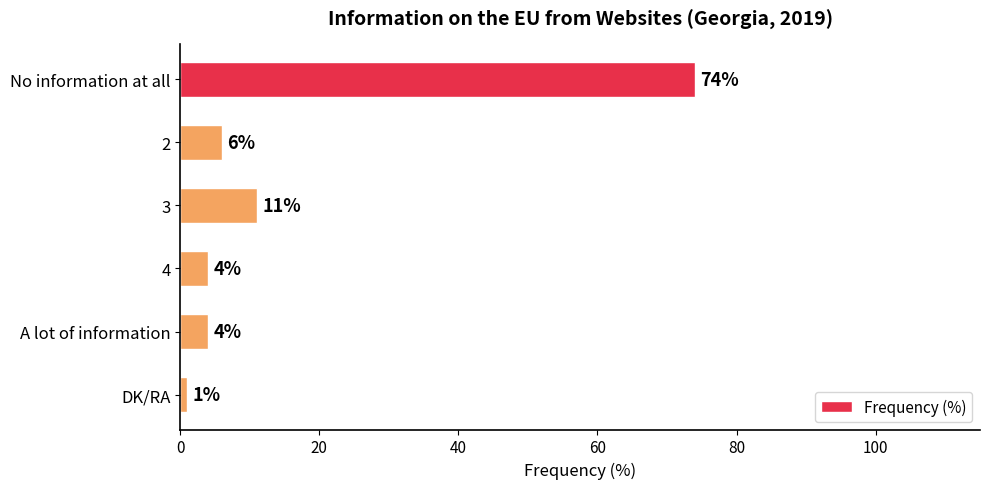

True or false: the data shows 74 at No information at all.

True